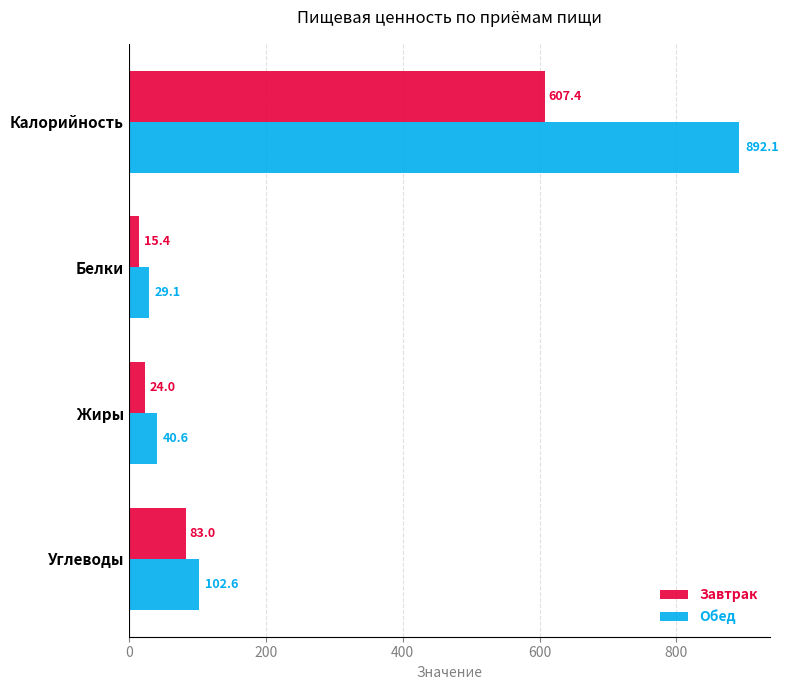

What is the difference between the maximum and second lowest values in the Обед series?

851.5